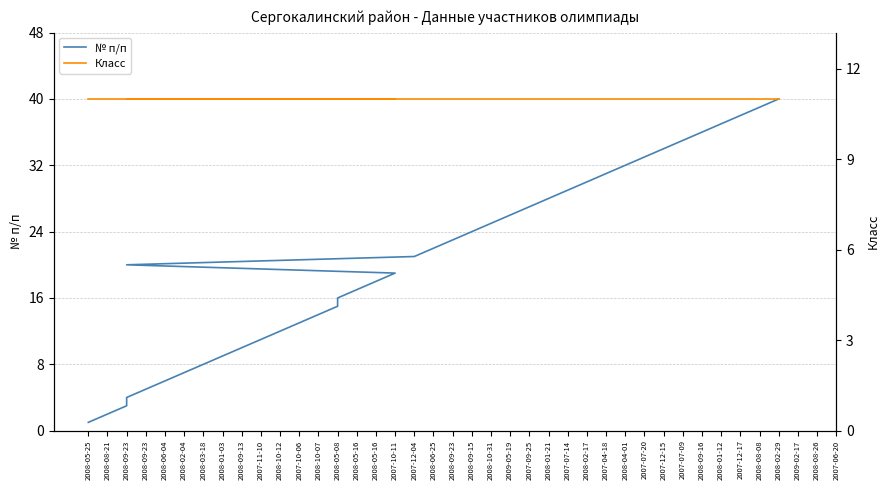

What is the value of the № п/п point at the 31st from the left?

31